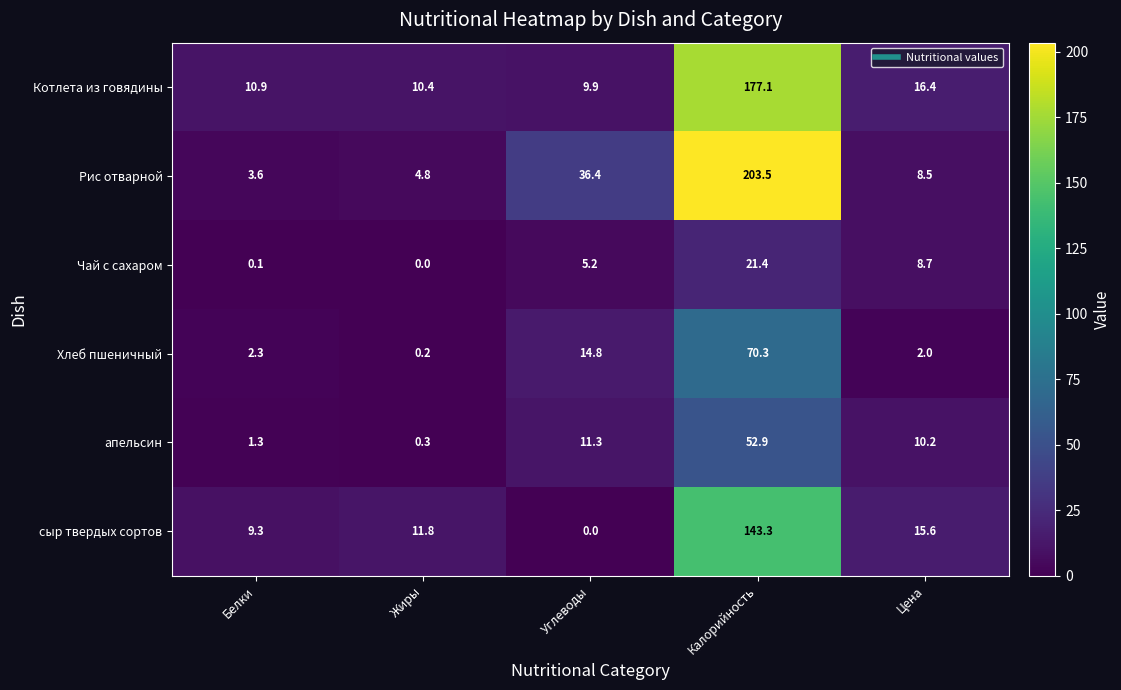

Rank the series by their maximum value, from highest to lowest.

Рис отварной, Котлета из говядины, сыр твердых сортов, Хлеб пшеничный, апельсин, Чай с сахаром